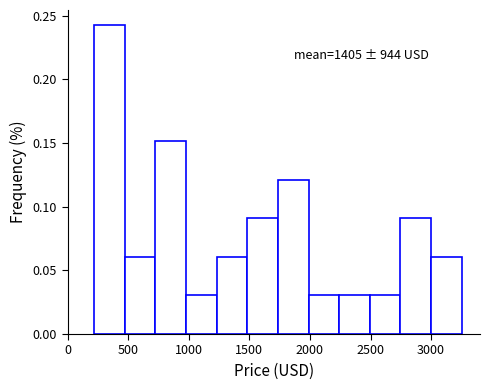

Over which range of the x-axis is the bar tallest?

200 to 450